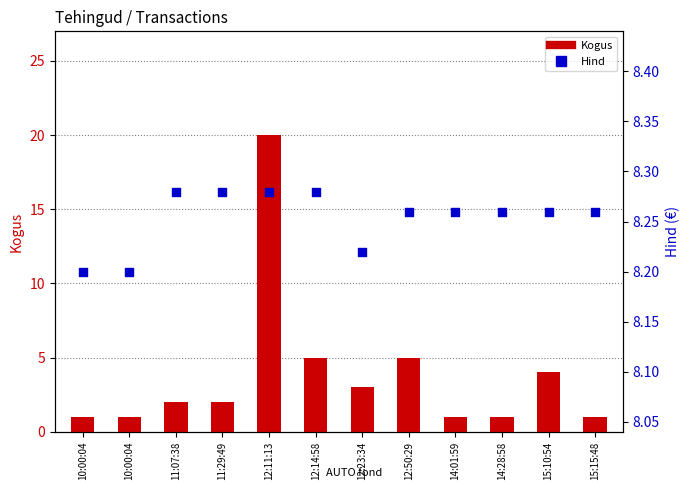

Which series contains the highest Y value?

Kogus